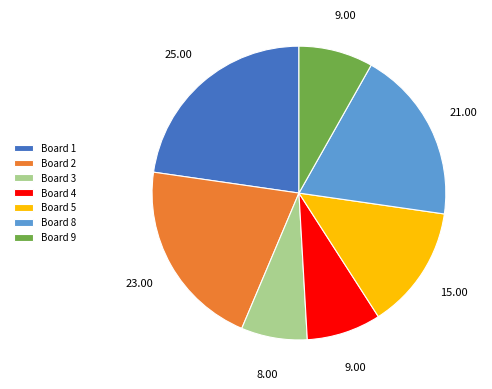

Is the sum of Board 8 and Board 4 greater than half?

No